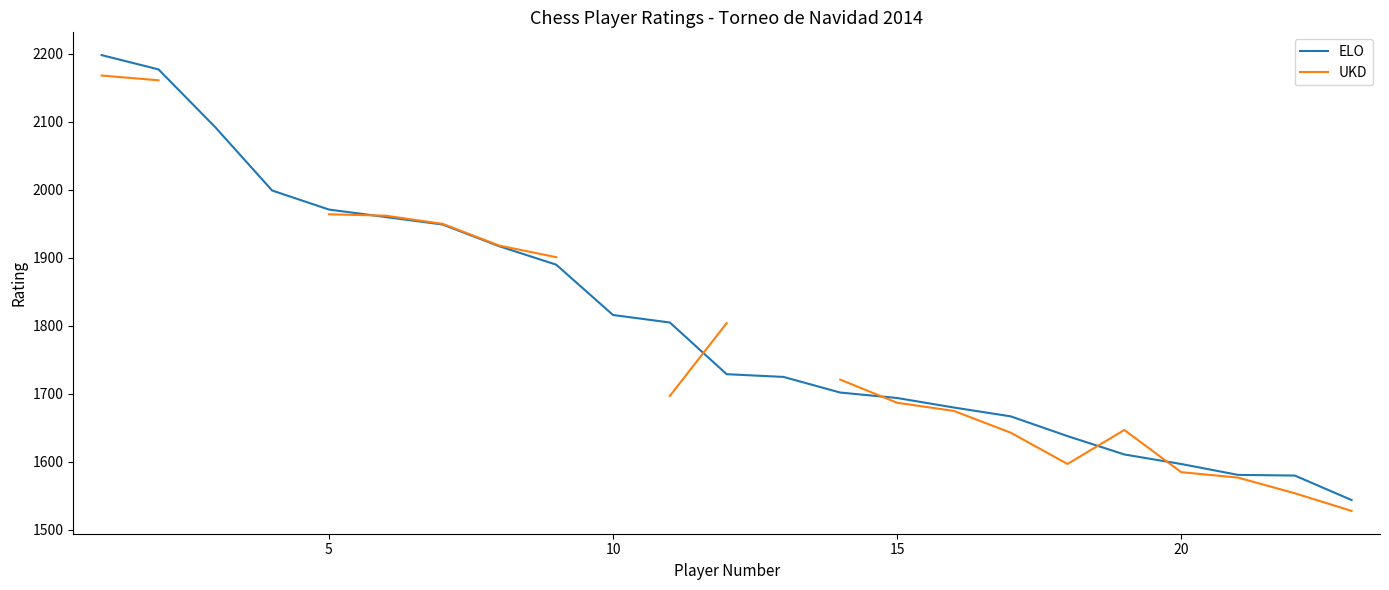

How many intersections are there between UKD and ELO?

5